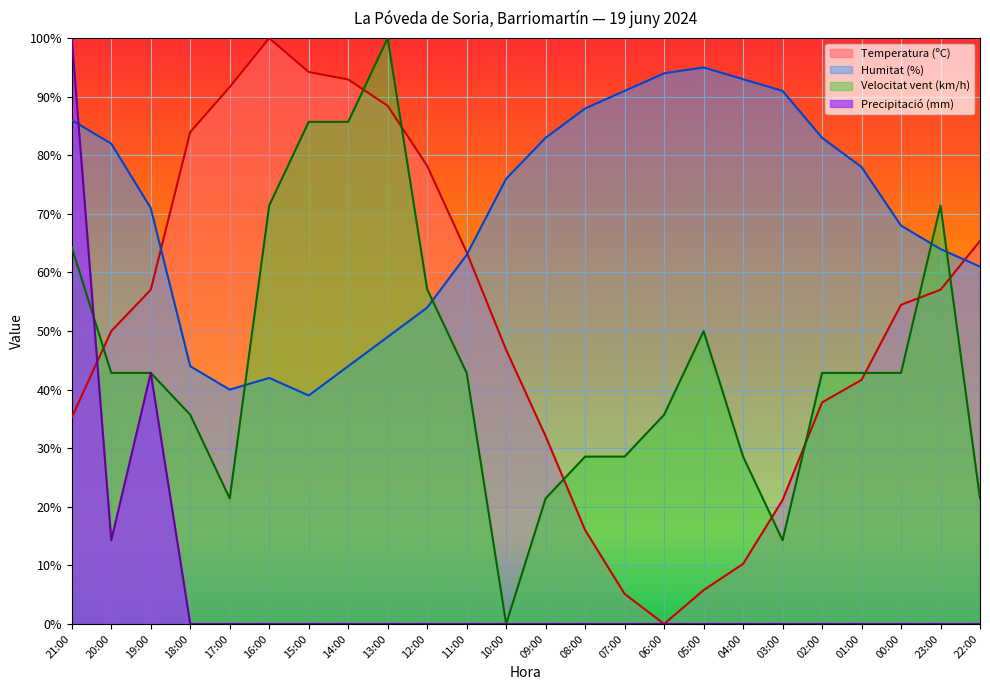

In Temperatura (ºC), how many points are higher than both neighbors (excluding endpoints)?

1